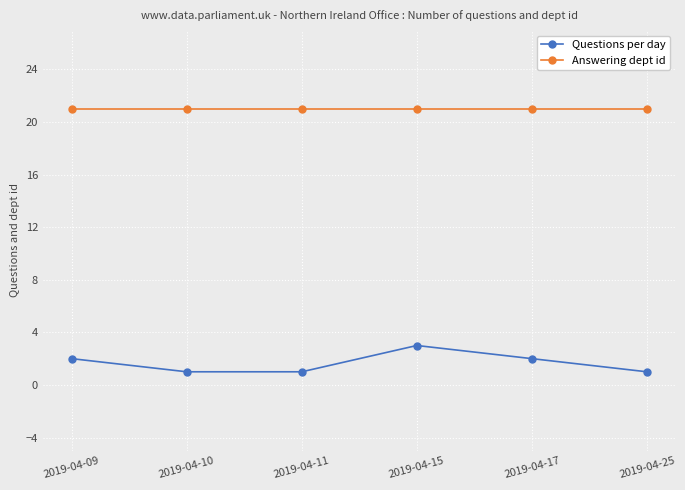

Which series has the widest spread of values?

Questions per day